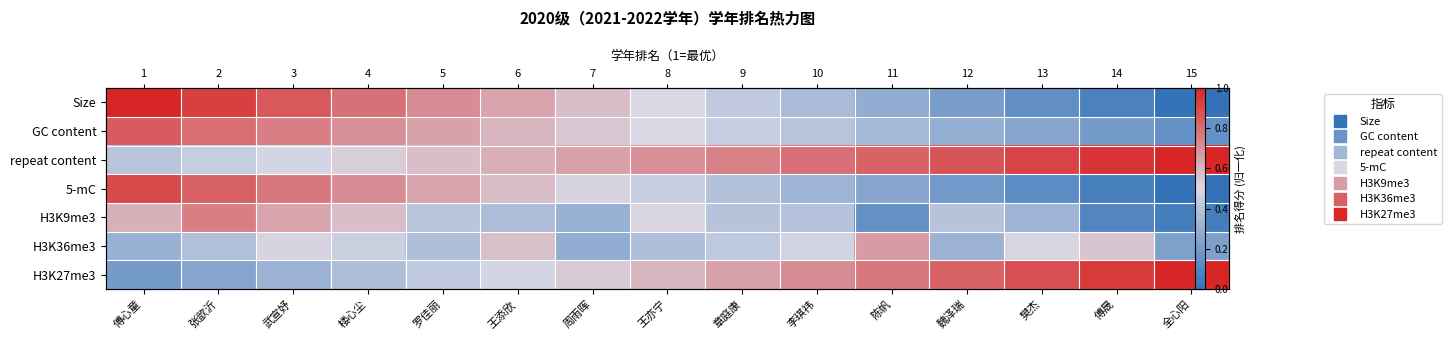

What is the maximum value for H3K27me3?

1.0